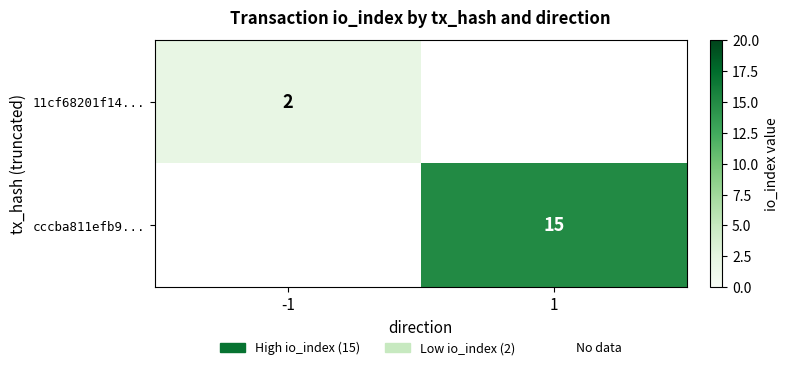

The 11cf68201f14... series shows 3 at -1. True or false?

False